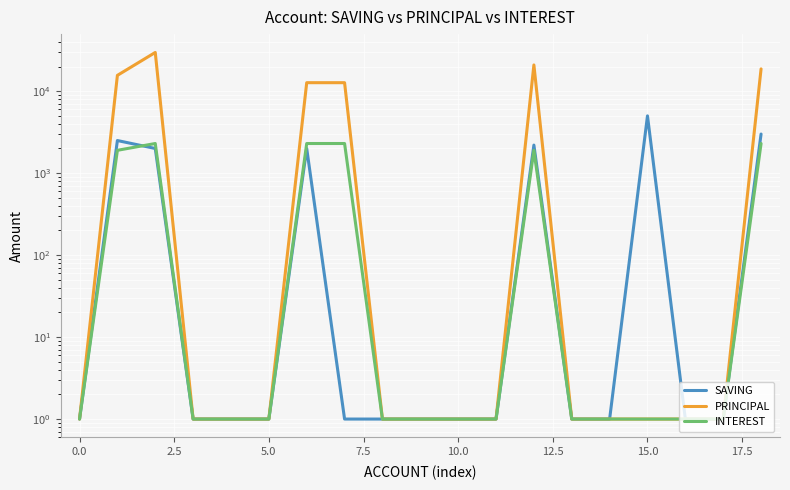

Reading left to right, transcribe all the data shown in this chart.

SAVING: 1	2500	2000	1	1	1	2000	1	1	1	1	1	2200	1	1	5000	1	1	3000
PRINCIPAL: 1	15600	29700	1	1	1	12700	12700	1	1	1	1	20900	1	1	1	1	1	18700
INTEREST: 1	1900	2300	1	1	1	2300	2300	1	1	1	1	1900	1	1	1	1	1	2300